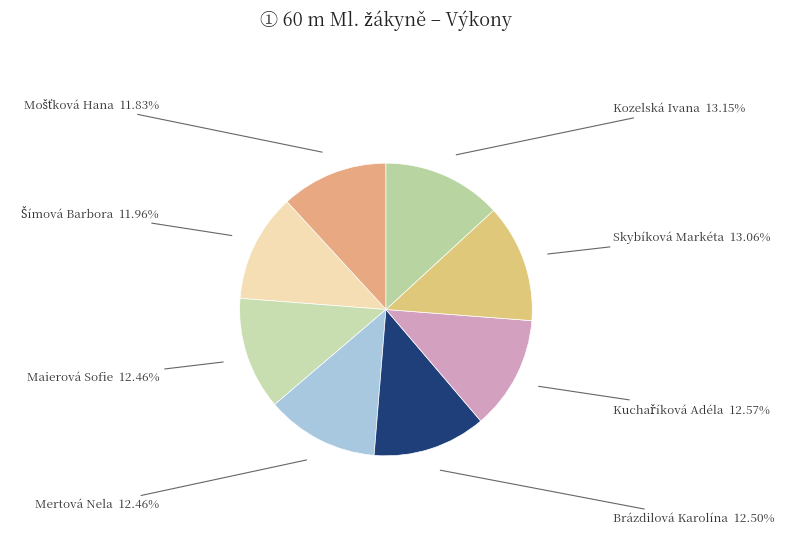

Count the number of slices in the pie.

8